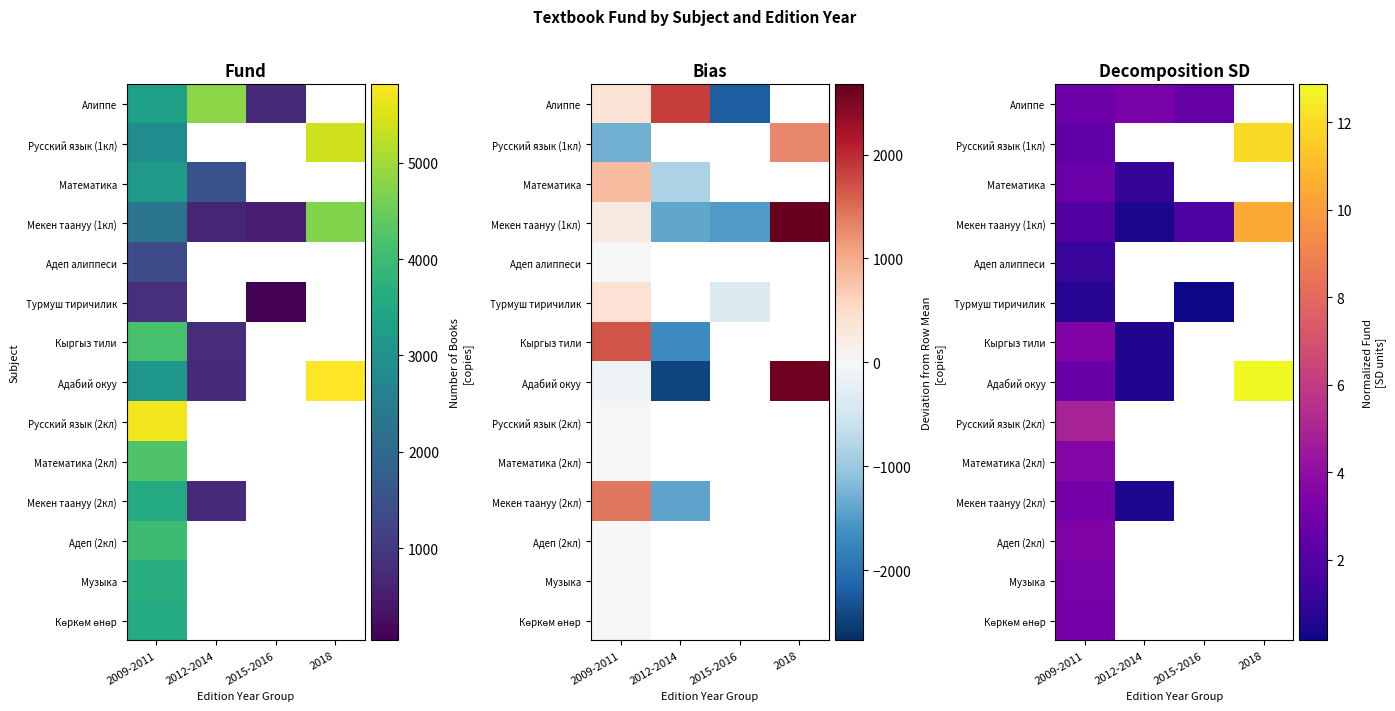

Which series changed the most between 2009-2011 and 2018?

Адабий окуу